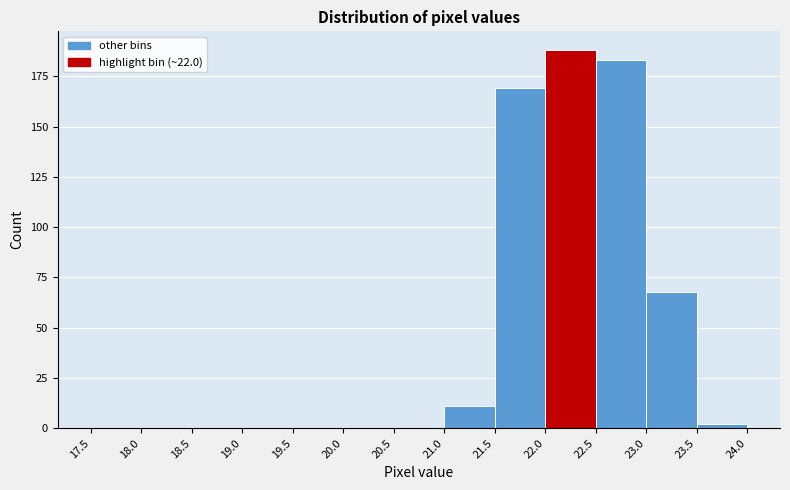

How tall is the bar that spans 22.0 to 22.5 on the x-axis? The values are not printed on the chart, so give them approximately, as read against the axis.

190